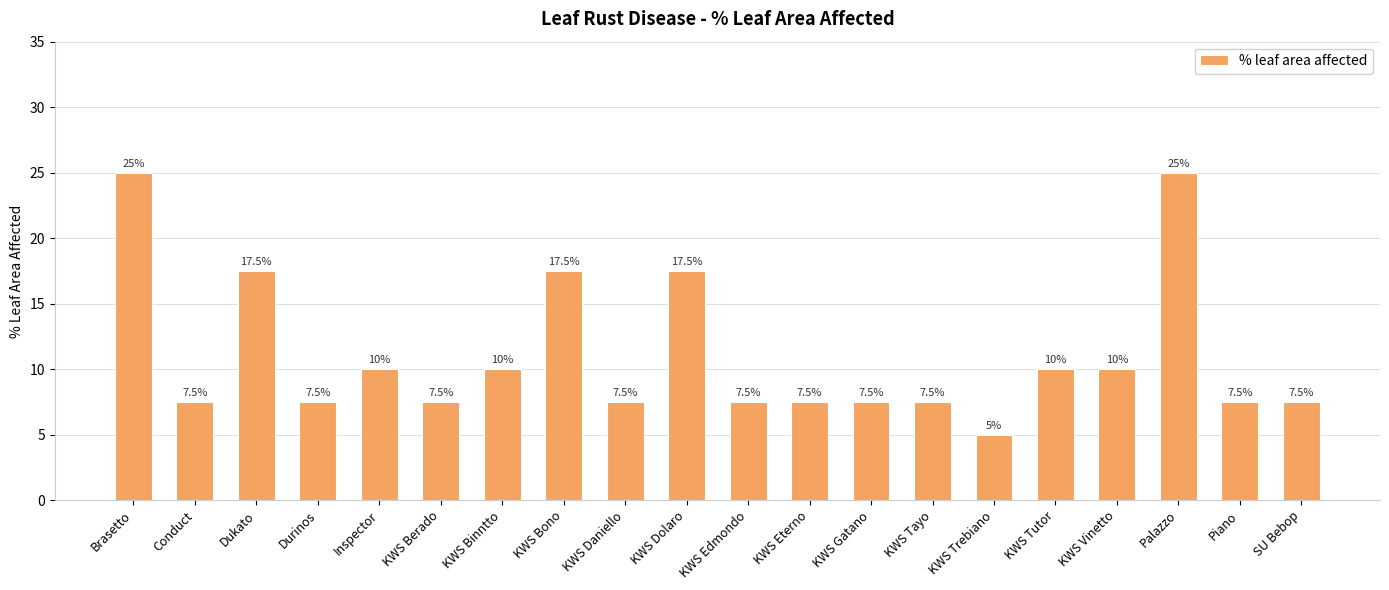

At which label does the data first exceed 7?

Brasetto